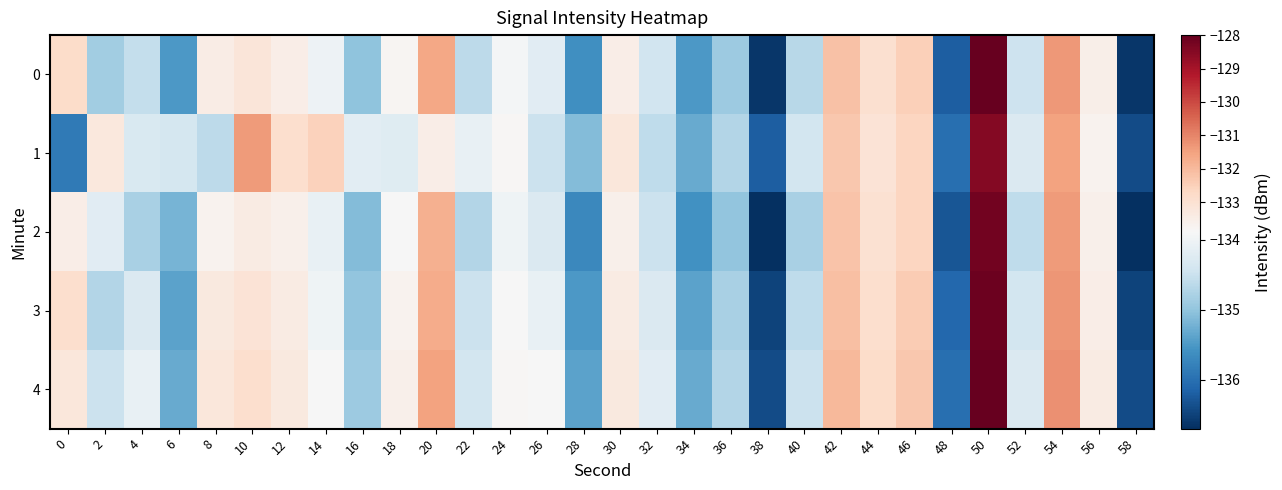

Reading left to right, extract all data points from this chart.

0: 0=-132.8	2=-134.9	4=-134.5	6=-135.5	8=-133.4	10=-133.2	12=-133.5	14=-134.0	16=-135.0	18=-133.8	20=-131.6	22=-134.6	24=-133.9	26=-134.2	28=-135.6	30=-133.5	32=-134.4	34=-135.5	36=-134.9	38=-136.6	40=-134.7	42=-132.1	44=-133.0	46=-132.5	48=-136.2	50=-128.0	52=-134.5	54=-131.3	56=-133.5	58=-136.6
1: 0=-135.9	2=-133.3	4=-134.3	6=-134.4	8=-134.6	10=-131.4	12=-132.9	14=-132.5	16=-134.2	18=-134.2	20=-133.5	22=-134.1	24=-133.8	26=-134.5	28=-135.1	30=-133.2	32=-134.6	34=-135.3	36=-134.7	38=-136.2	40=-134.4	42=-132.3	44=-133.1	46=-132.6	48=-136.0	50=-128.5	52=-134.3	54=-131.5	56=-133.7	58=-136.4
2: 0=-133.5	2=-134.2	4=-134.8	6=-135.2	8=-133.7	10=-133.4	12=-133.6	14=-134.1	16=-135.1	18=-133.9	20=-131.8	22=-134.7	24=-134.0	26=-134.3	28=-135.7	30=-133.6	32=-134.5	34=-135.6	36=-135.0	38=-136.7	40=-134.8	42=-132.2	44=-133.0	46=-132.6	48=-136.3	50=-128.2	52=-134.6	54=-131.4	56=-133.6	58=-136.7
3: 0=-132.9	2=-134.7	4=-134.3	6=-135.4	8=-133.3	10=-133.1	12=-133.4	14=-134.0	16=-135.0	18=-133.7	20=-131.7	22=-134.5	24=-133.9	26=-134.1	28=-135.5	30=-133.4	32=-134.3	34=-135.4	36=-134.8	38=-136.5	40=-134.6	42=-132.1	44=-132.9	46=-132.4	48=-136.1	50=-128.1	52=-134.4	54=-131.3	56=-133.5	58=-136.5
4: 0=-133.2	2=-134.5	4=-134.1	6=-135.3	8=-133.2	10=-132.9	12=-133.3	14=-133.9	16=-134.9	18=-133.6	20=-131.5	22=-134.4	24=-133.8	26=-133.9	28=-135.4	30=-133.3	32=-134.2	34=-135.3	36=-134.7	38=-136.4	40=-134.5	42=-132.0	44=-132.8	46=-132.3	48=-136.0	50=-128.0	52=-134.3	54=-131.2	56=-133.4	58=-136.4